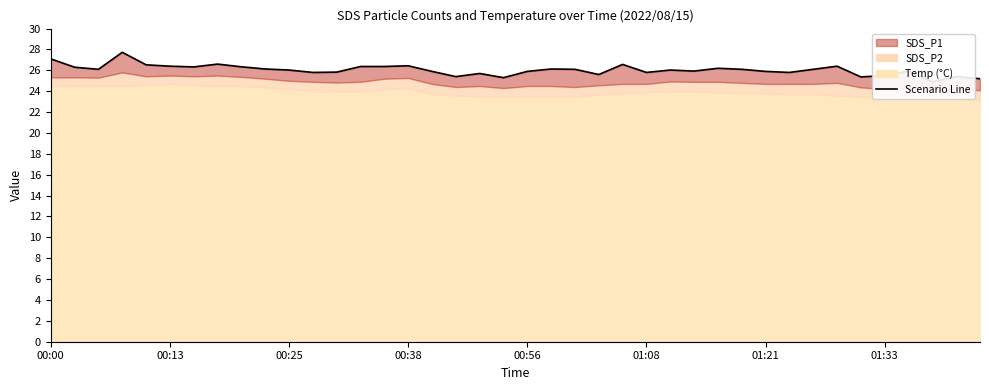

The chart shows a value of 42.0 at 00:56. True or false?

False